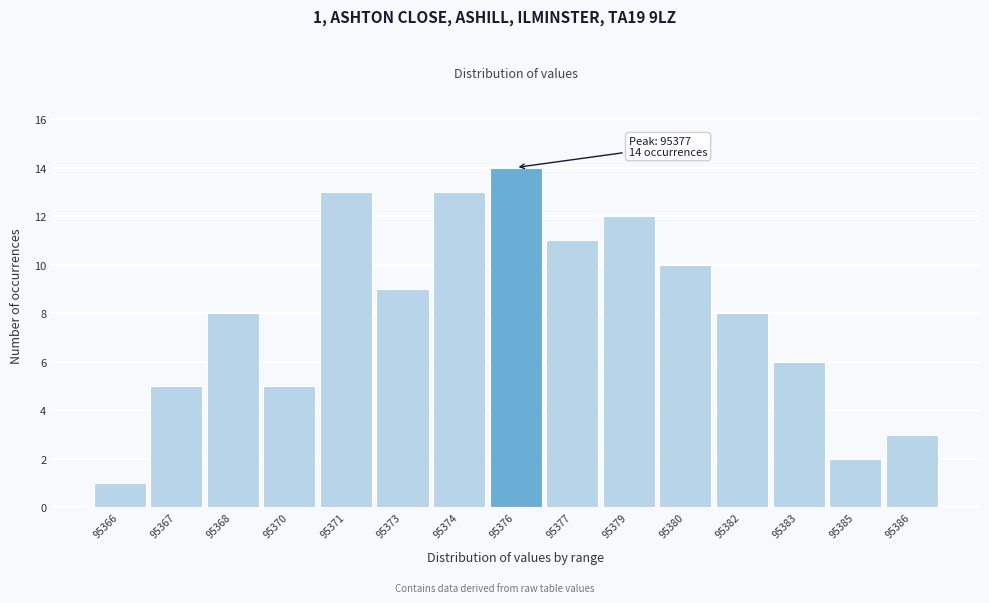

Reading left to right, list all the values displayed in this chart.

95366=1	95367=5	95368=8	95370=5	95371=13	95373=9	95374=13	95376=14	95377=11	95379=12	95380=10	95382=8	95383=6	95385=2	95386=3